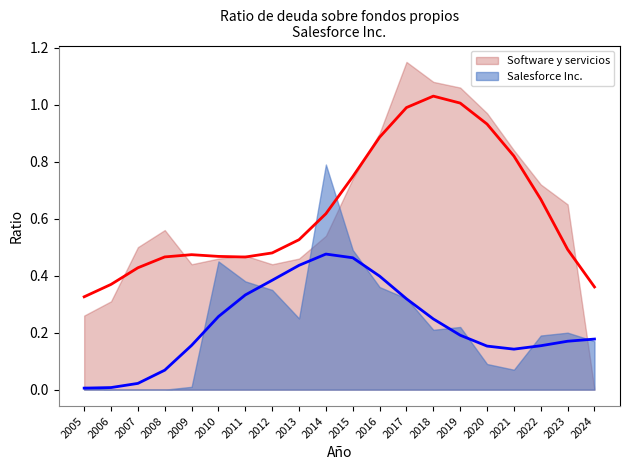

Which series has the largest total across all categories?

Software y servicios